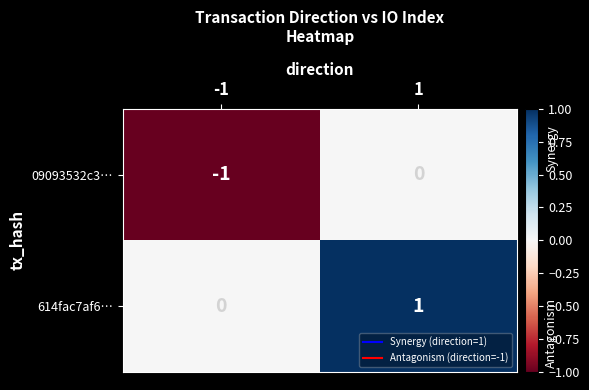

Reading left to right, what are all the values shown in this chart?

09093532c3…: -1	0
614fac7af6…: 0	1